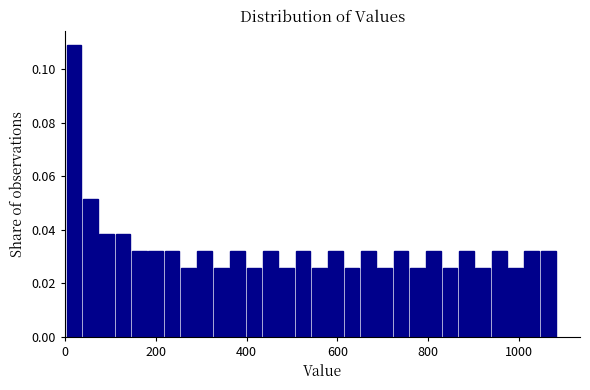

Read against the x-axis, roughly where is the centre of the tallest bar?

20